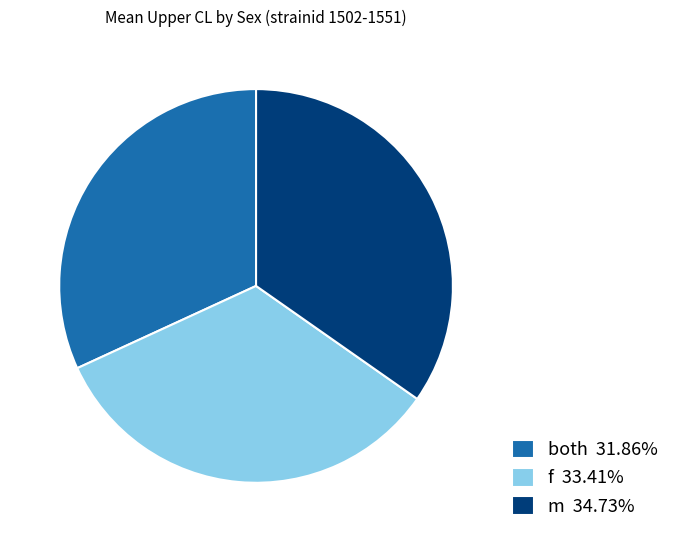

Which category has the smallest portion of the pie?

both